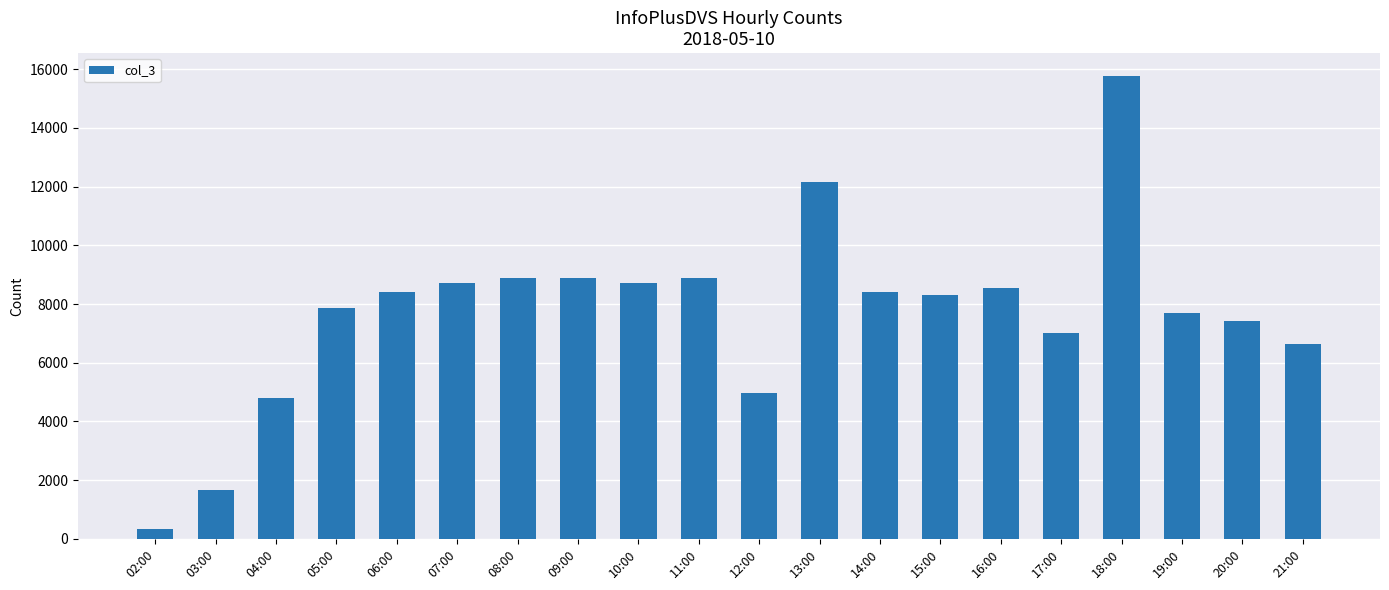

What is the difference between the maximum and minimum values?

15432